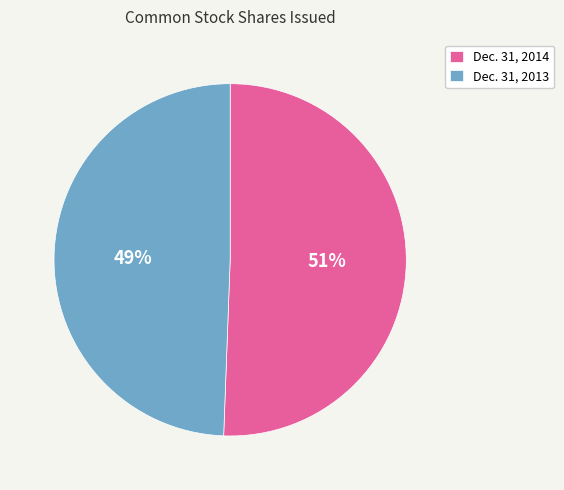

Is there any slice that represents more than half of the pie?

Yes